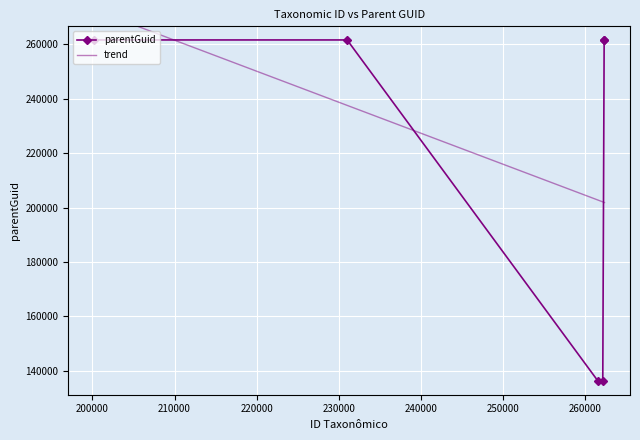

The chart shows a value of 136243 at 262167. True or false?

True